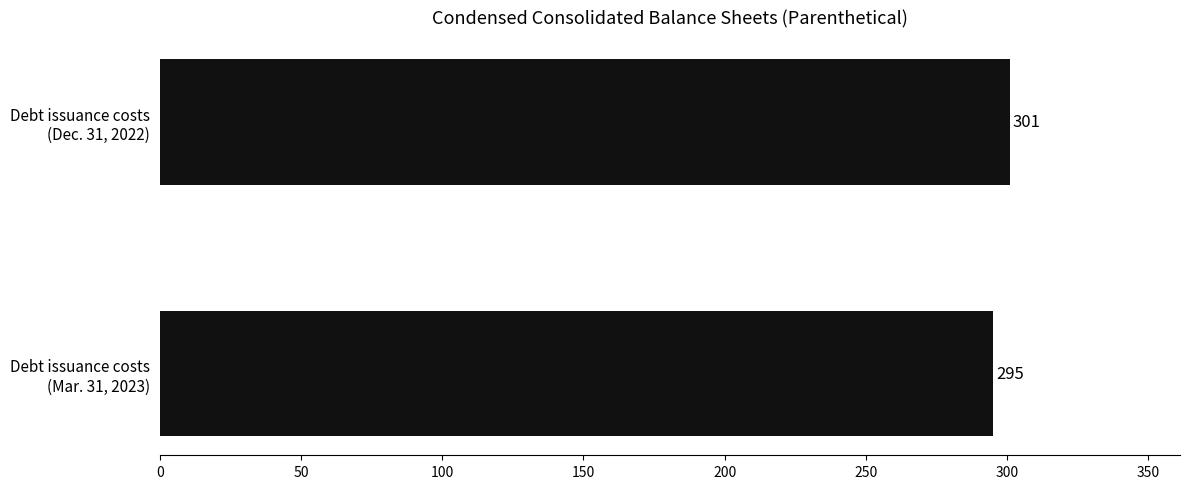

What is the sum of all values?

596